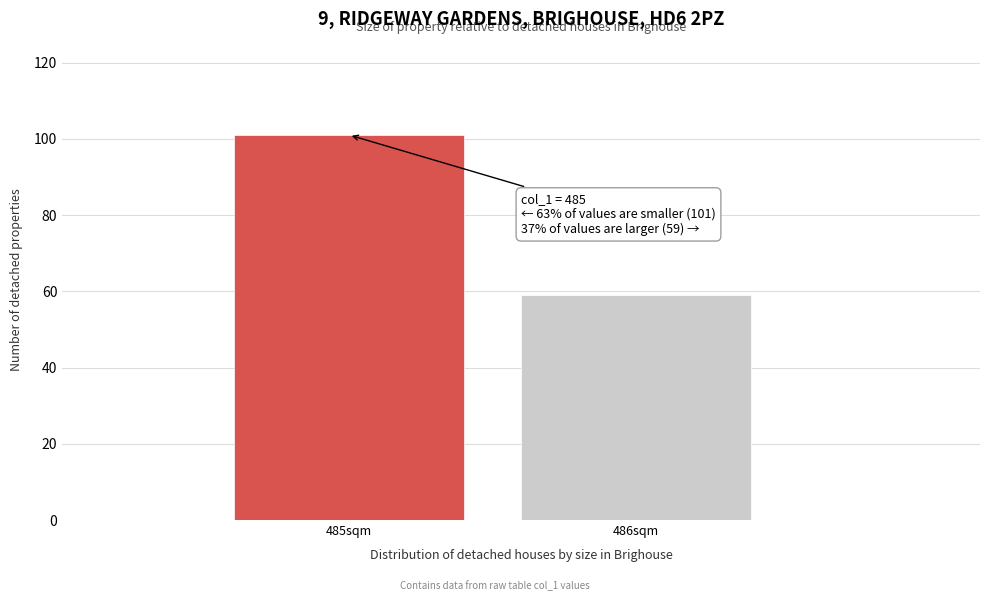

Reading left to right, what are all the values shown in this chart?

485sqm=101	486sqm=59